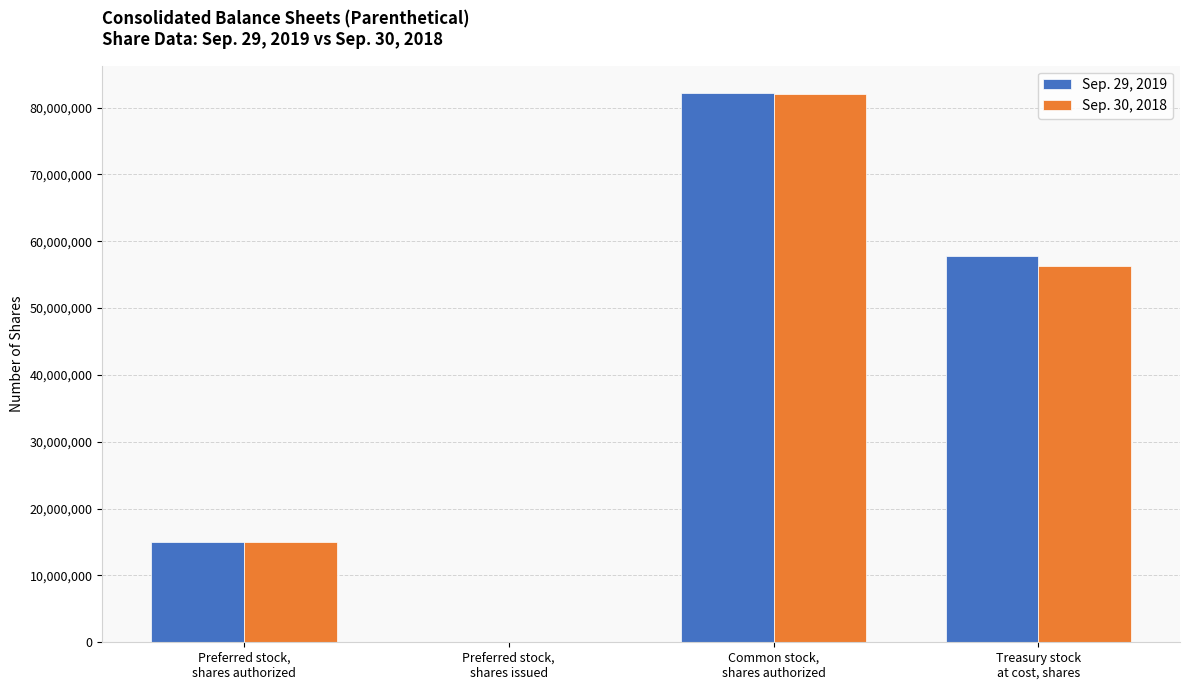

What is the difference between the Sep. 29, 2019 values at Common stock,
shares authorized and Treasury stock
at cost, shares?

24398429